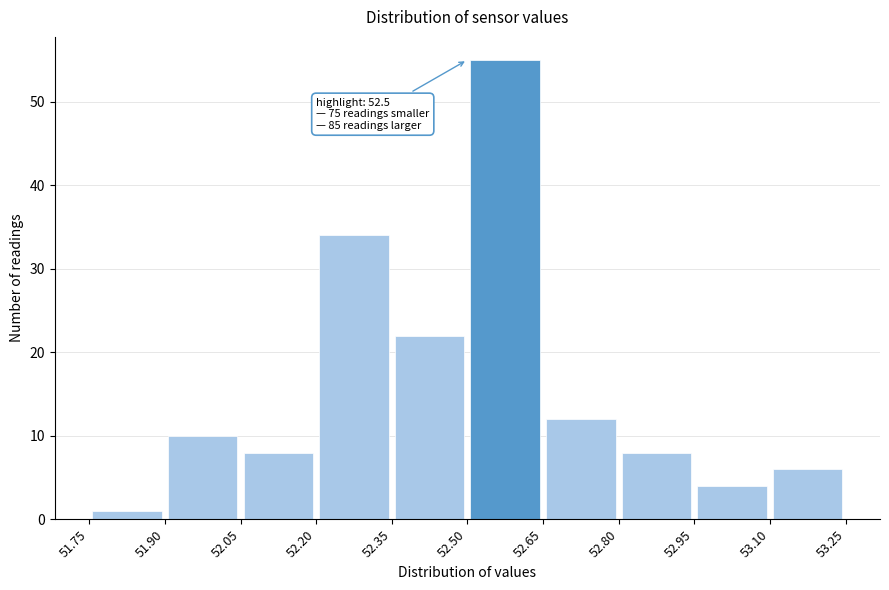

Over which range of the x-axis is the bar tallest?

52.50 to 52.65